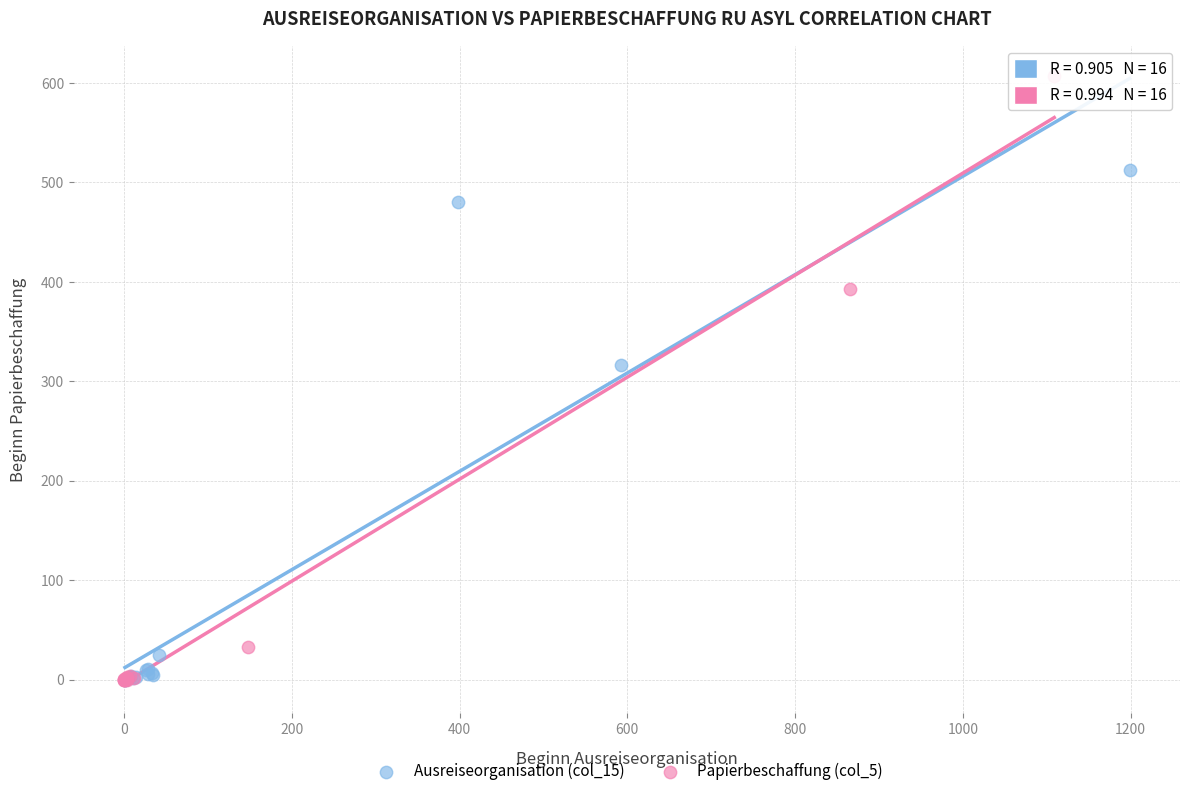

Which series contains the highest Y value?

Papierbeschaffung (col_5)